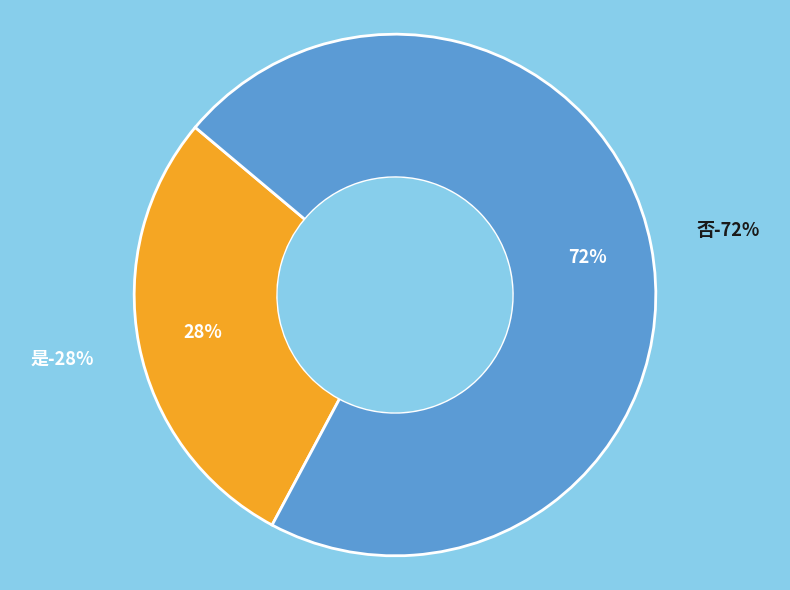

Which has a higher value, 是 or 否?

否